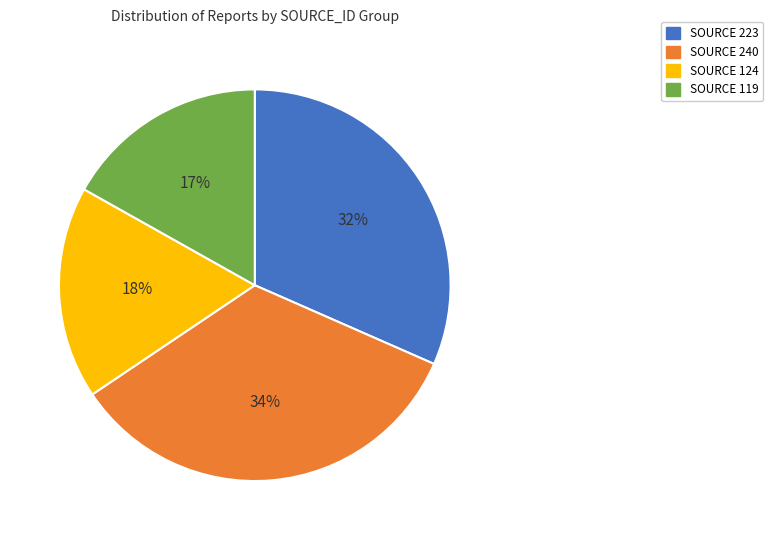

To the nearest percent, what is the average slice percentage?

25%